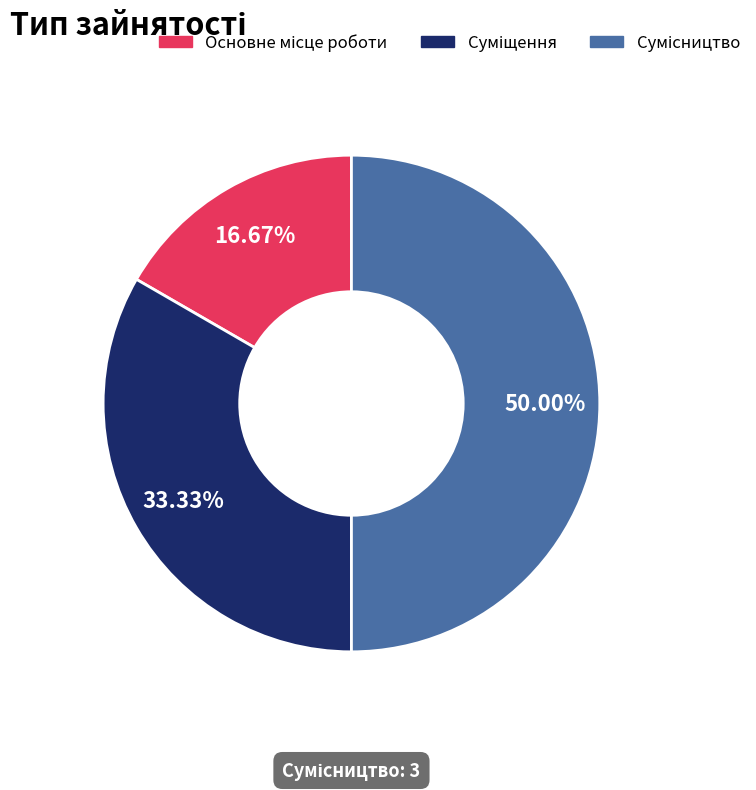

Count the number of slices in the pie.

3